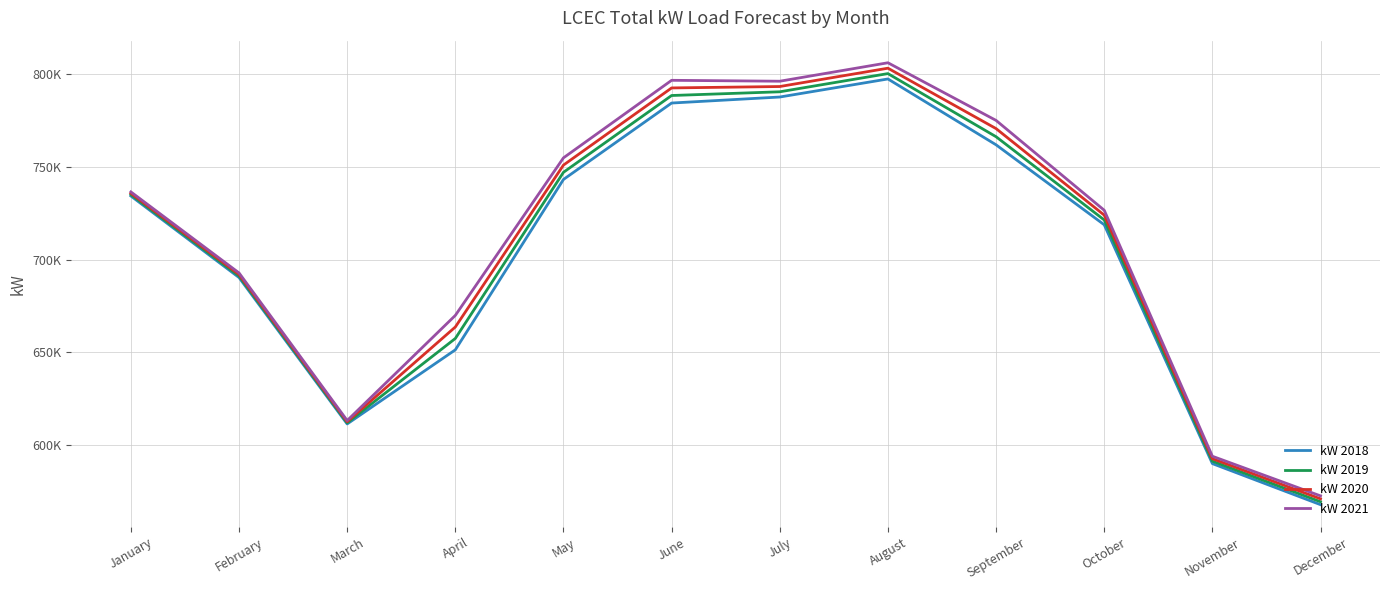

What is the sum of the kW 2021 values at February and January?

1429479